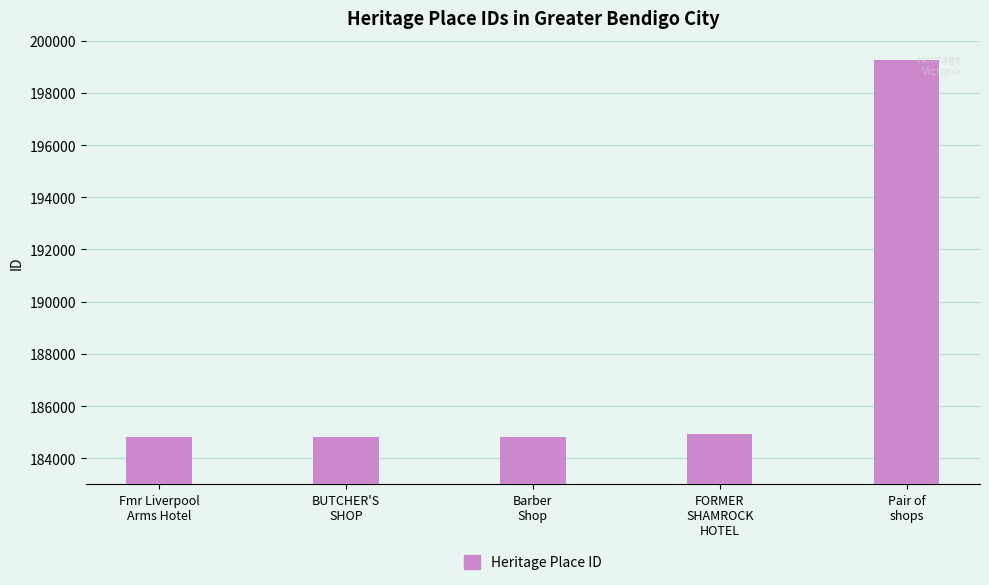

What is the sum of all values?

938628